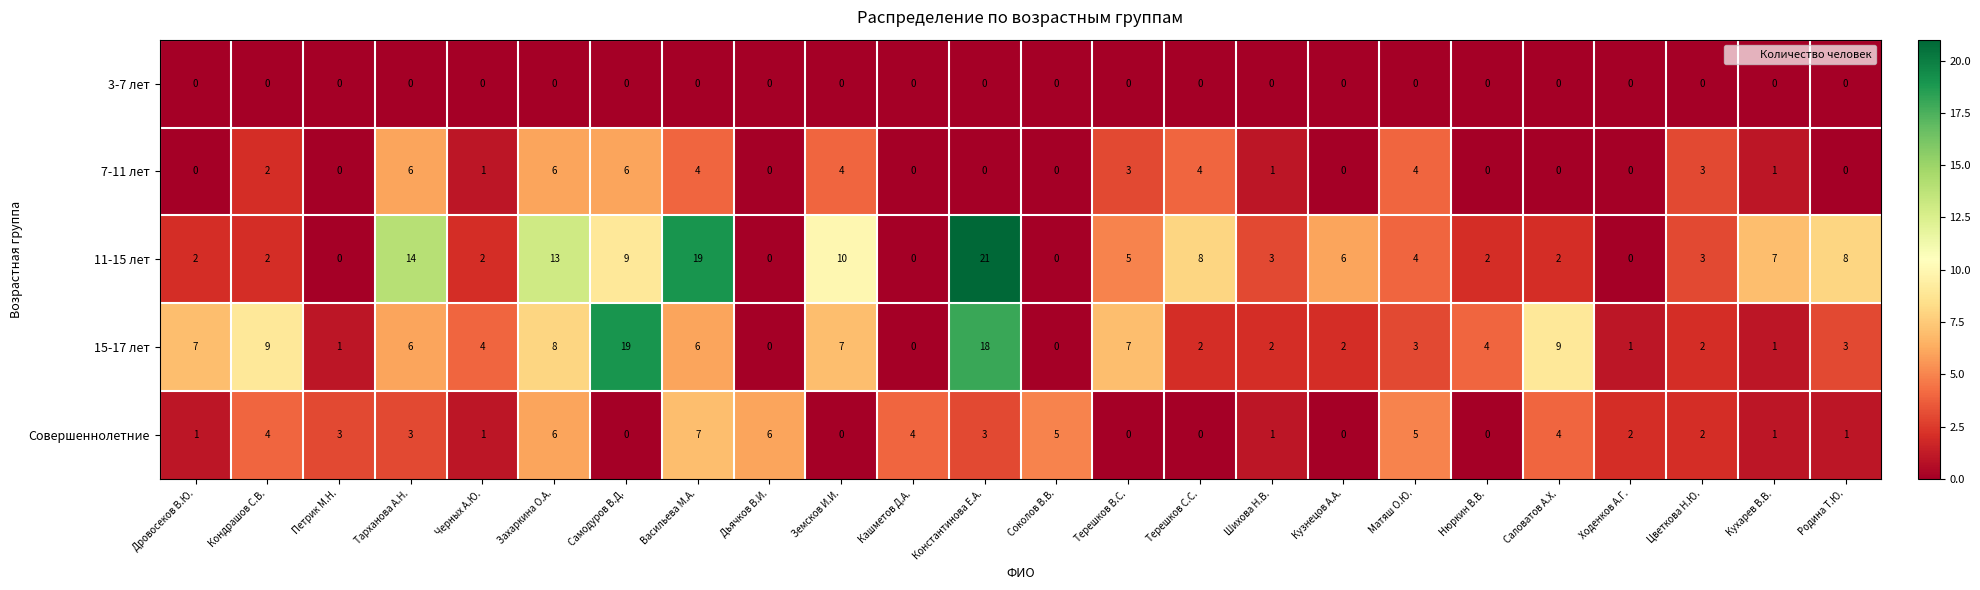

Which label corresponds to the largest value in the chart?

Константинова Е.А.